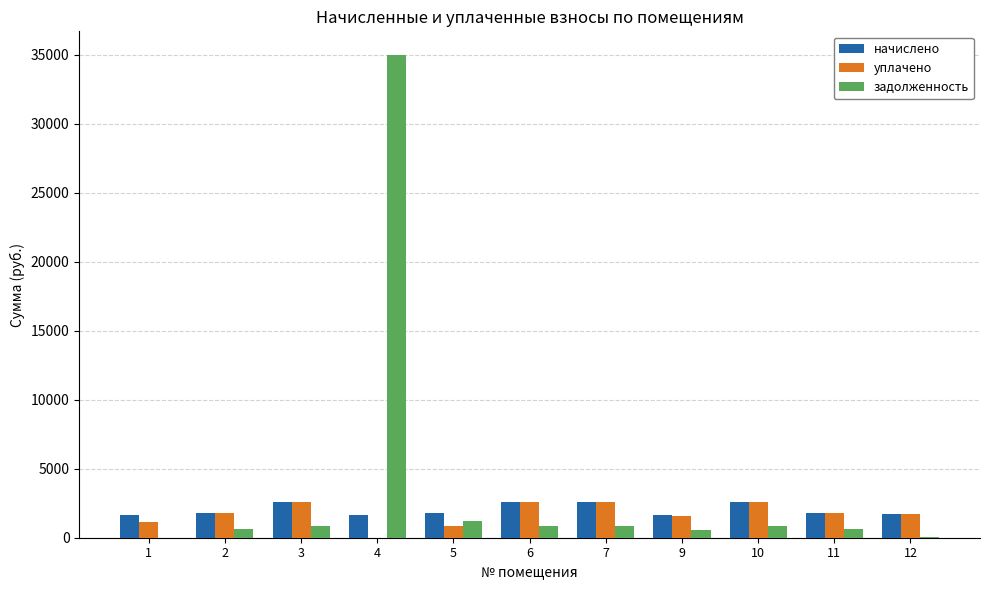

What is the sum of all уплачено values?

19071.1